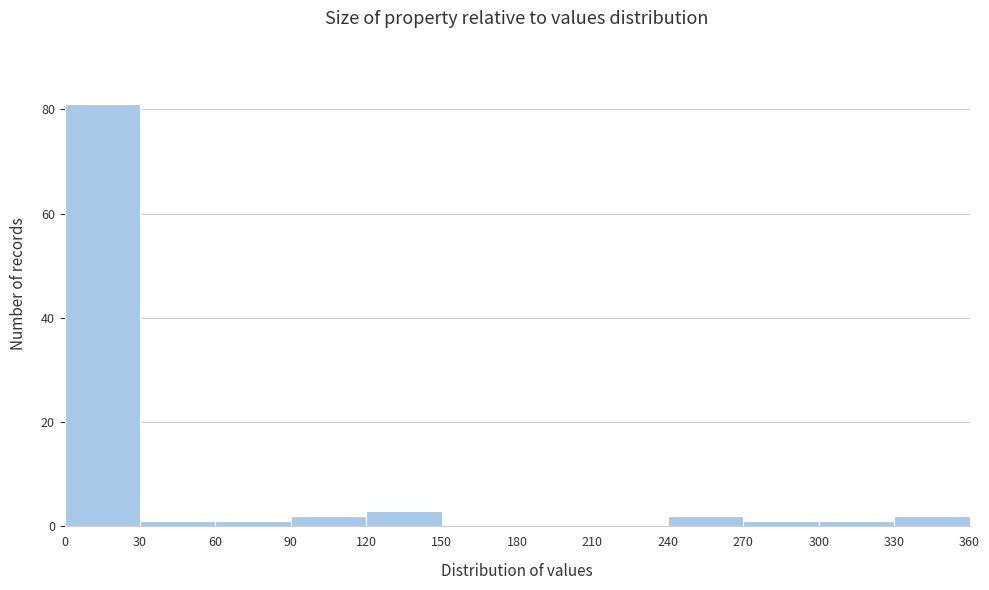

Reading left to right, transcribe this chart: for each bar, give the range it covers on the x-axis and its height. The values are not printed on the chart, so give them approximately, as read against the axis.

0 to 30: 82
30 to 60: under 2
60 to 90: under 2
90 to 120: 2
120 to 150: 4
150 to 180: 0
180 to 210: 0
210 to 240: 0
240 to 270: 2
270 to 300: under 2
300 to 330: under 2
330 to 360: 2